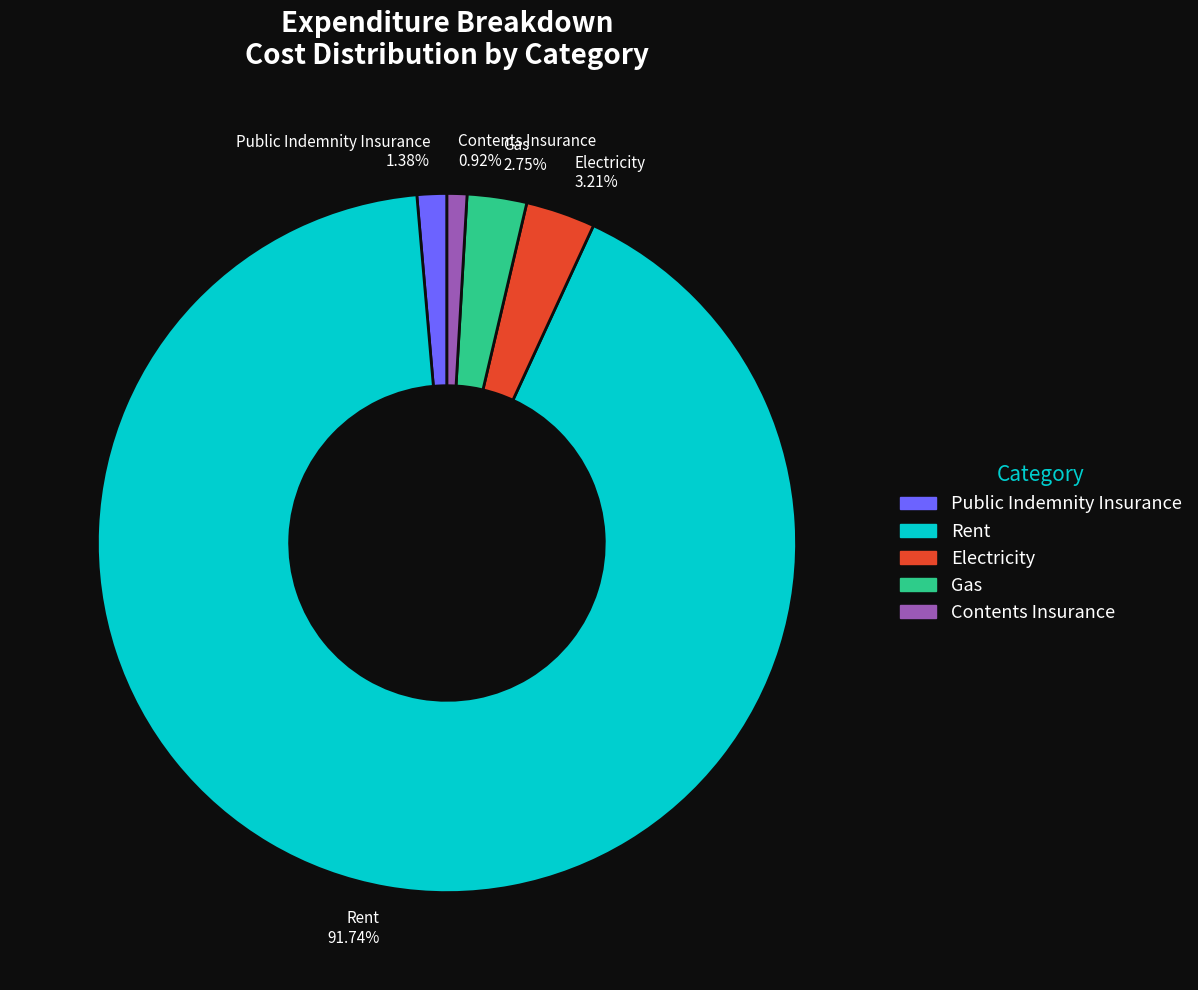

How many segments does this pie chart have?

5